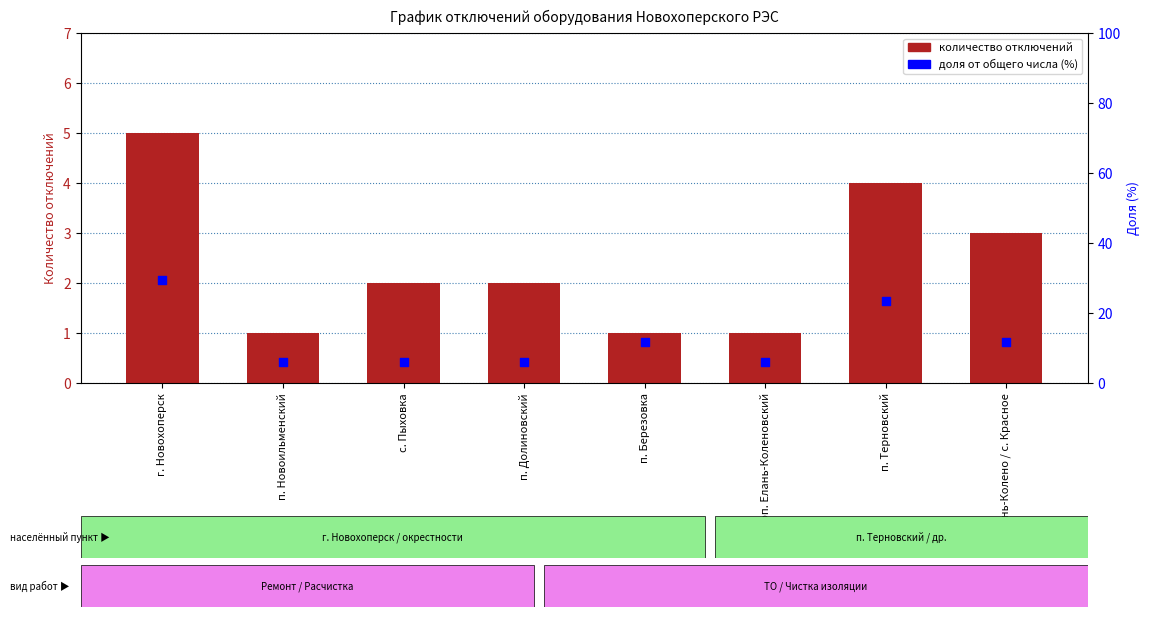

What is the total value across all series at п. Новоильменский?

6.9